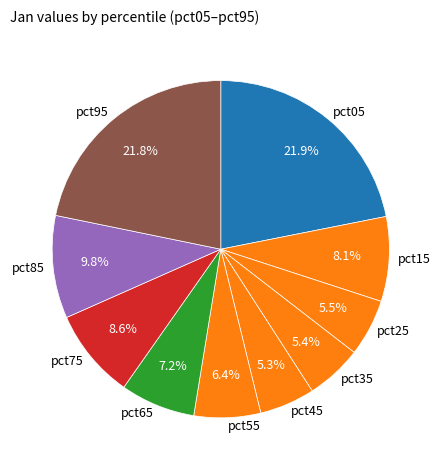

What percentage is the pct15 slice, to the nearest percent?

8%